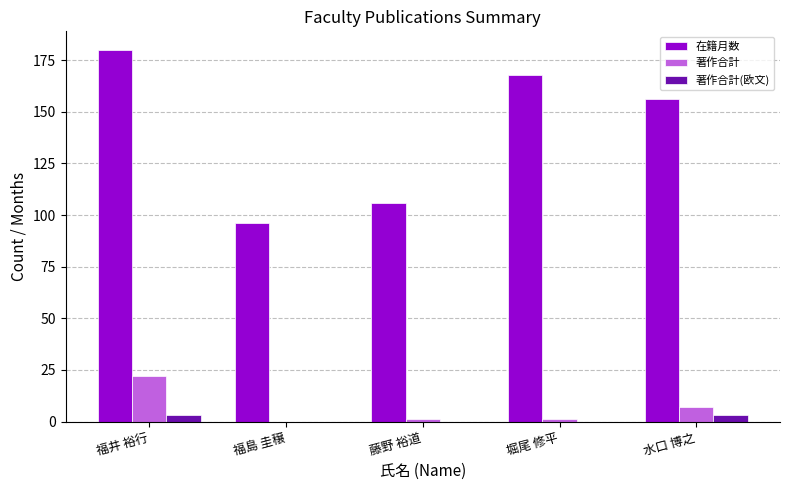

Which series has the largest total across all categories?

在籍月数